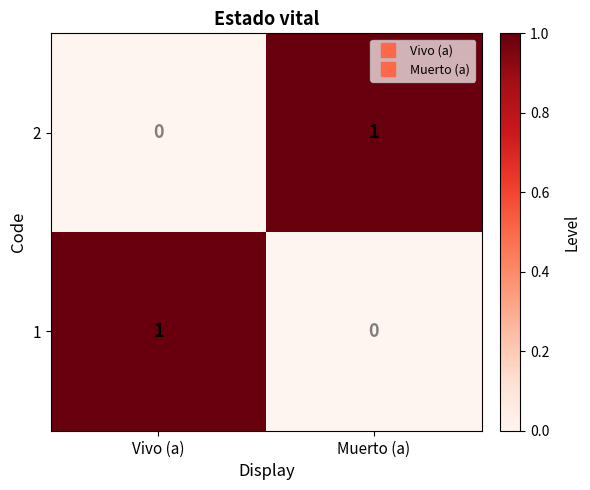

The 2 series shows 0 at Vivo (a). True or false?

True